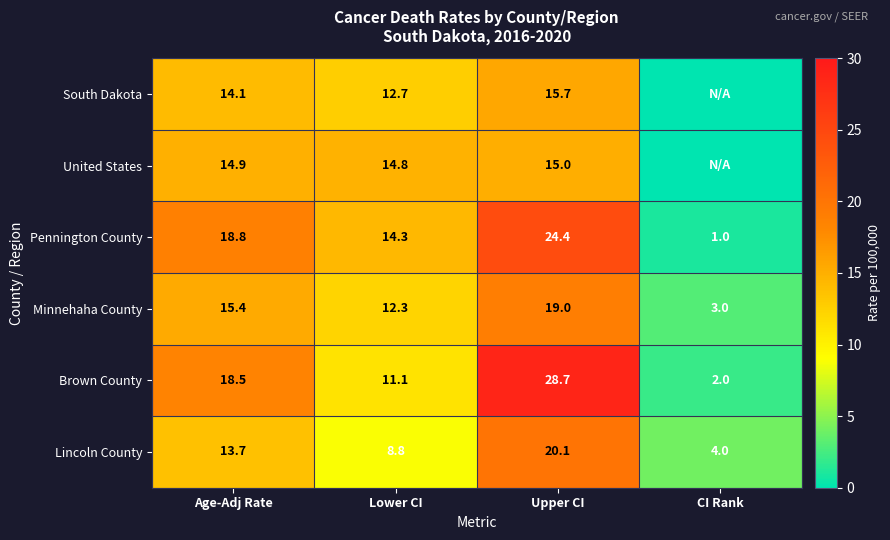

What is the average value of the Pennington County series?

14.6